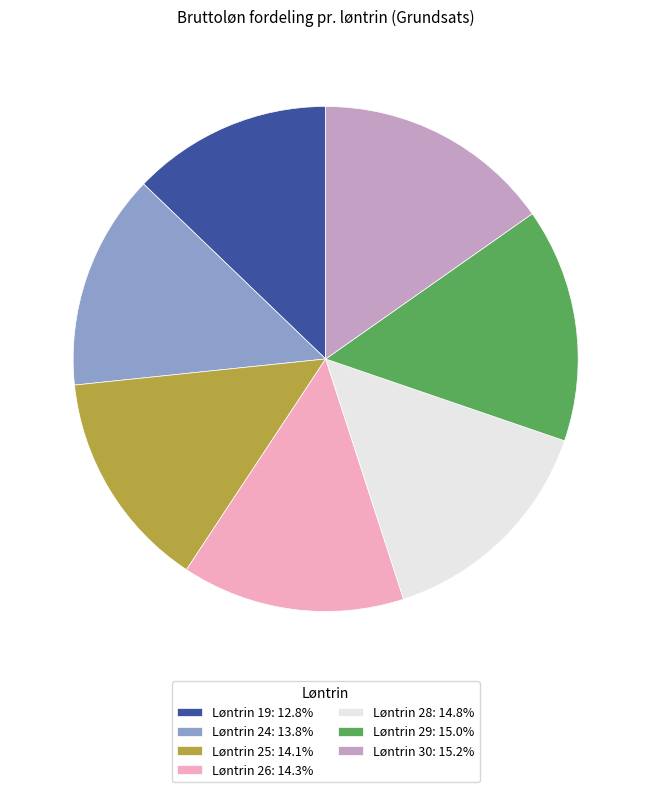

The Løntrin 26 slice represents 14% of the pie. True or false?

True